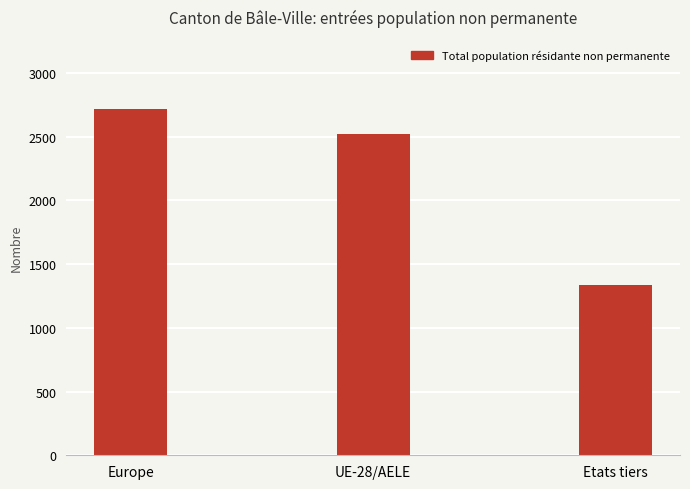

How many data points does each series have?

3